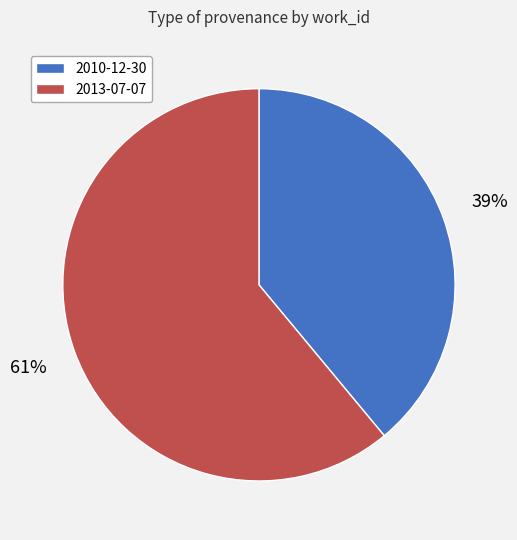

Approximately how many times larger is the value at 2013-07-07 compared to 2010-12-30?

1.6